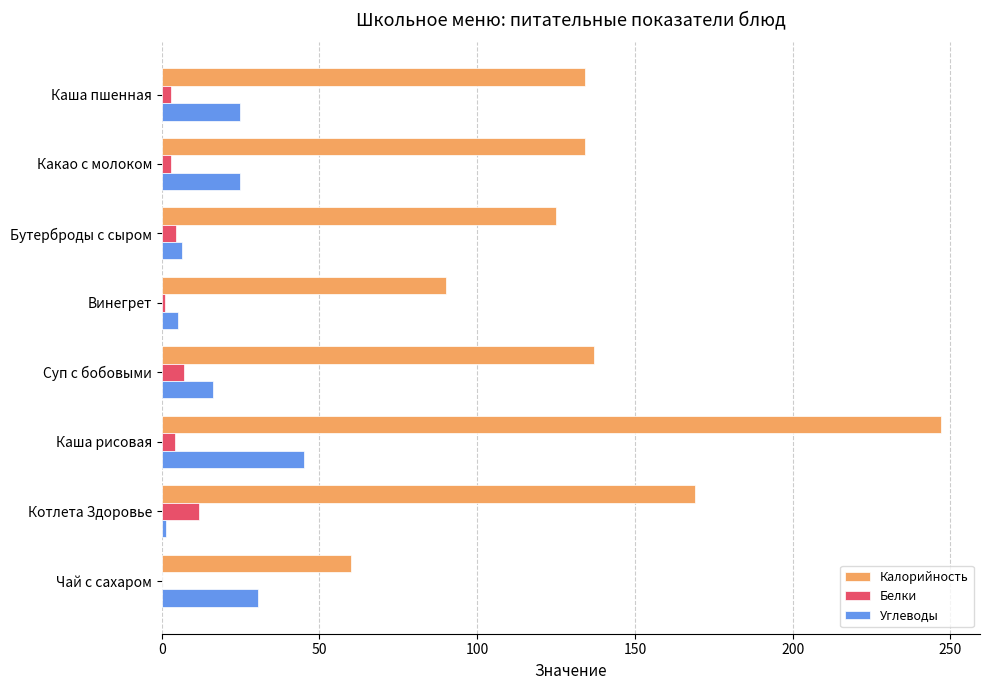

What is the average value of the Калорийность series?

137.0